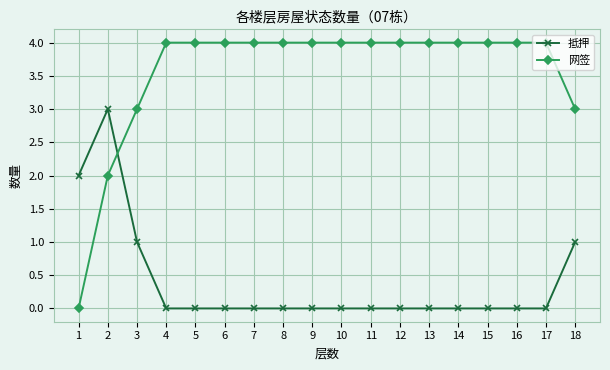

Between which two adjacent categories do 抵押 and 网签 first intersect?

2 and 3